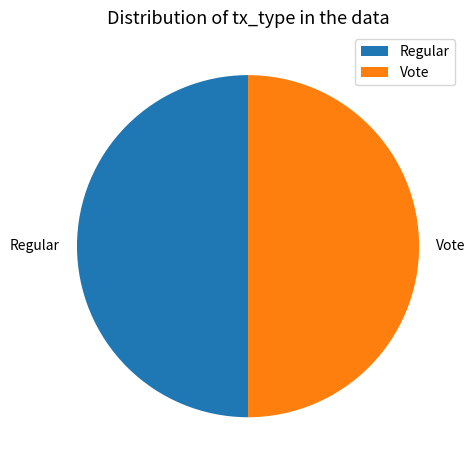

Do Vote and Regular together represent more than half of the pie?

Yes